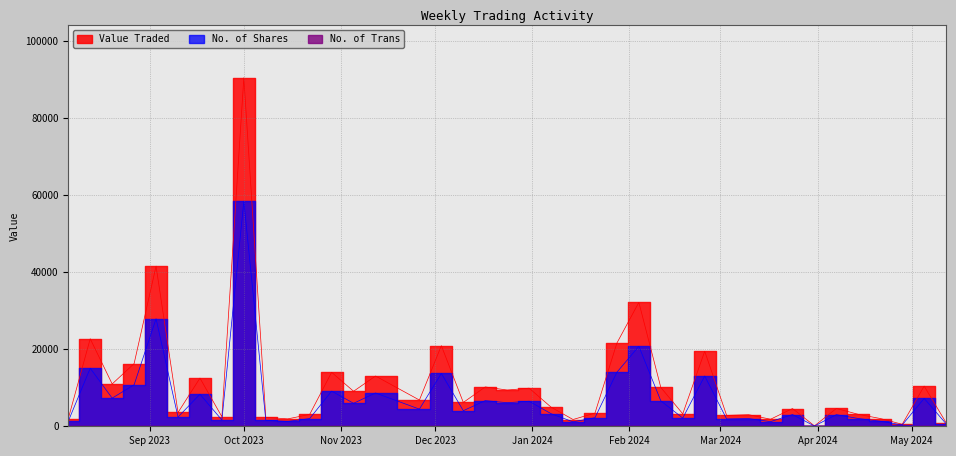

What is the value of the Value Traded point at the 30th from the left?

1917